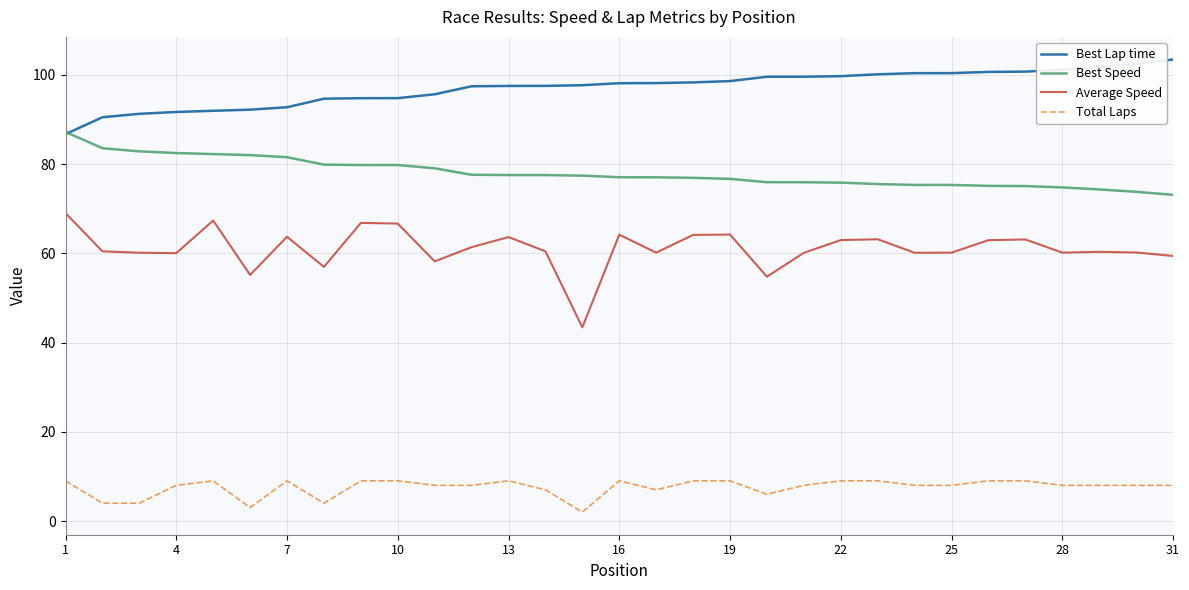

True or false: Average Speed and Best Speed cross at least once.

False